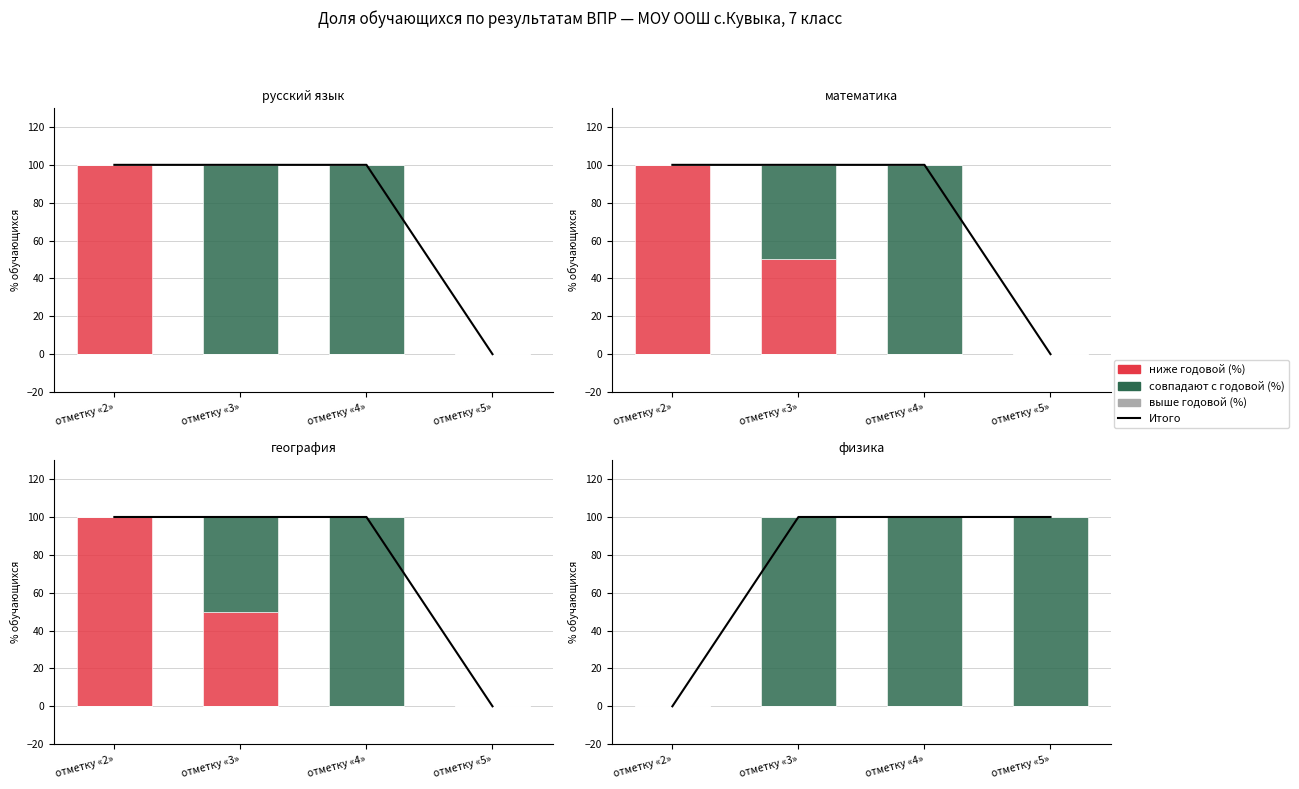

How many series are shown in this chart?

4